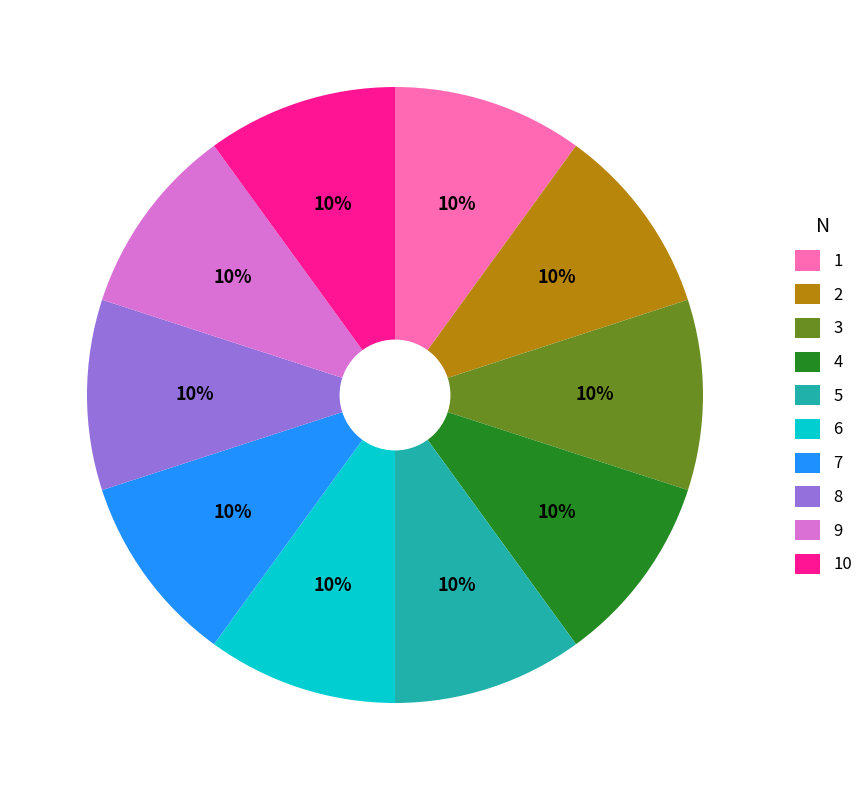

Does any single category account for the majority?

No